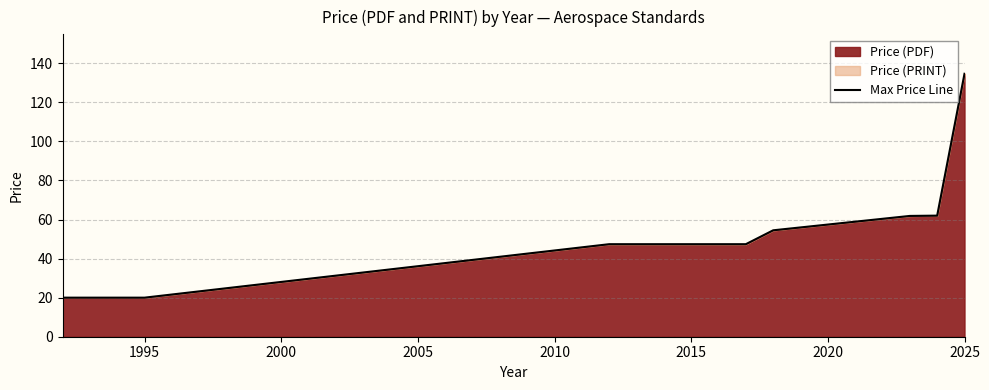

Does the chart have visible grid lines?

Yes